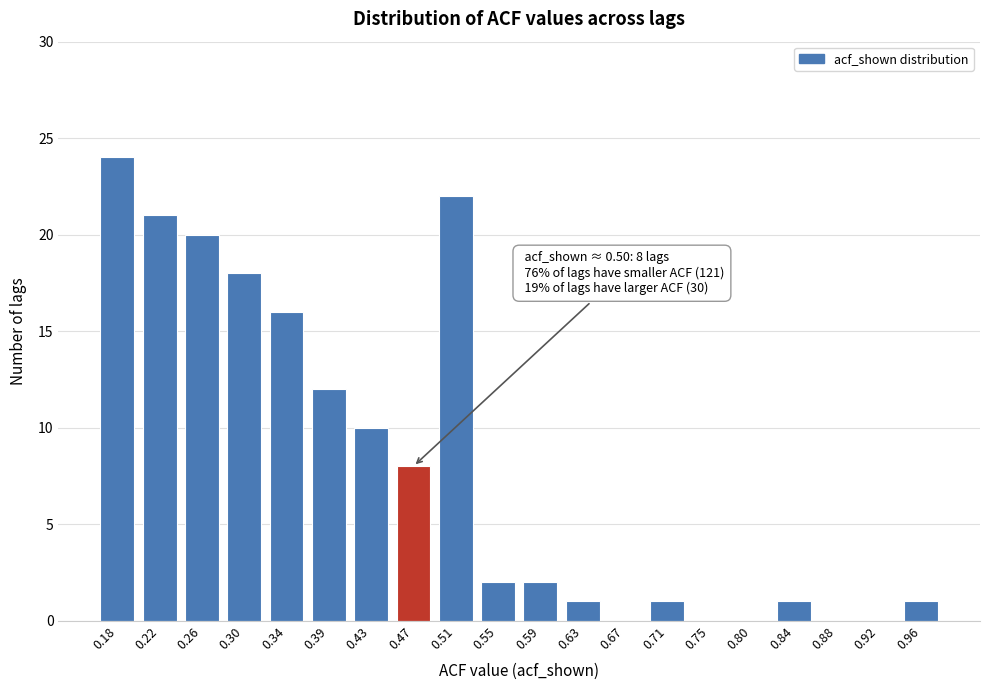

Reading left to right, list all the values displayed in this chart.

0.18=24	0.22=21	0.26=20	0.30=18	0.34=16	0.39=12	0.43=10	0.47=8	0.51=22	0.55=2	0.59=2	0.63=1	0.67=0	0.71=1	0.75=0	0.80=0	0.84=1	0.88=0	0.92=0	0.96=1